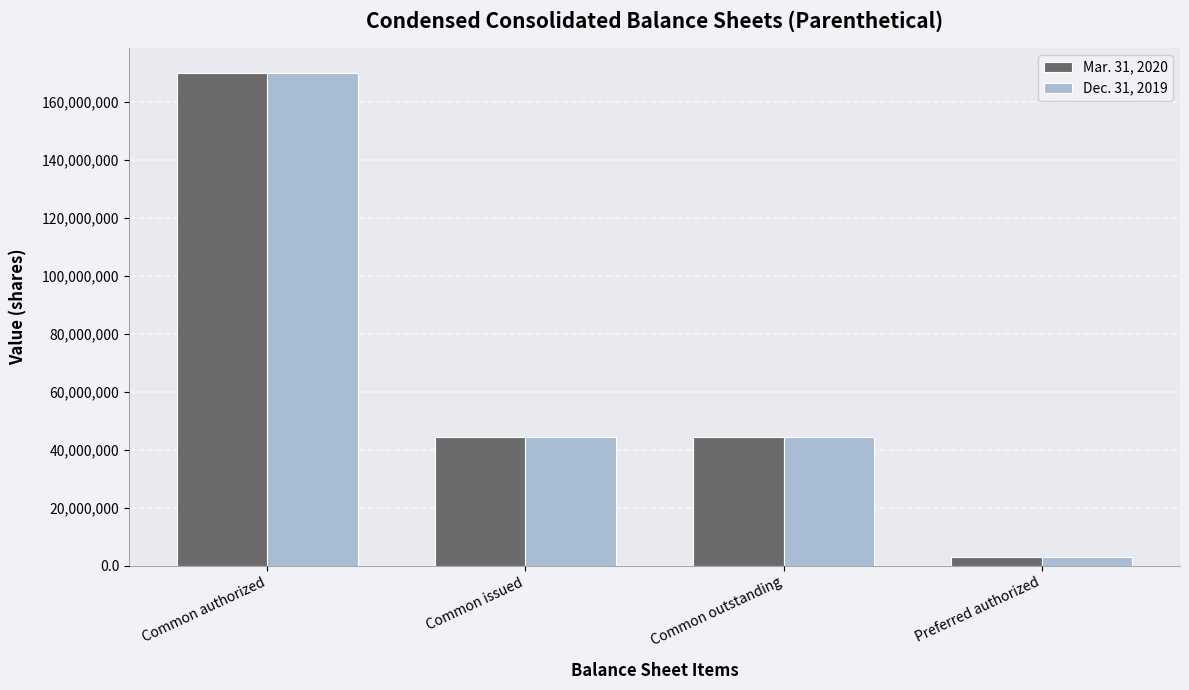

Does the chart contain stacked bars?

No